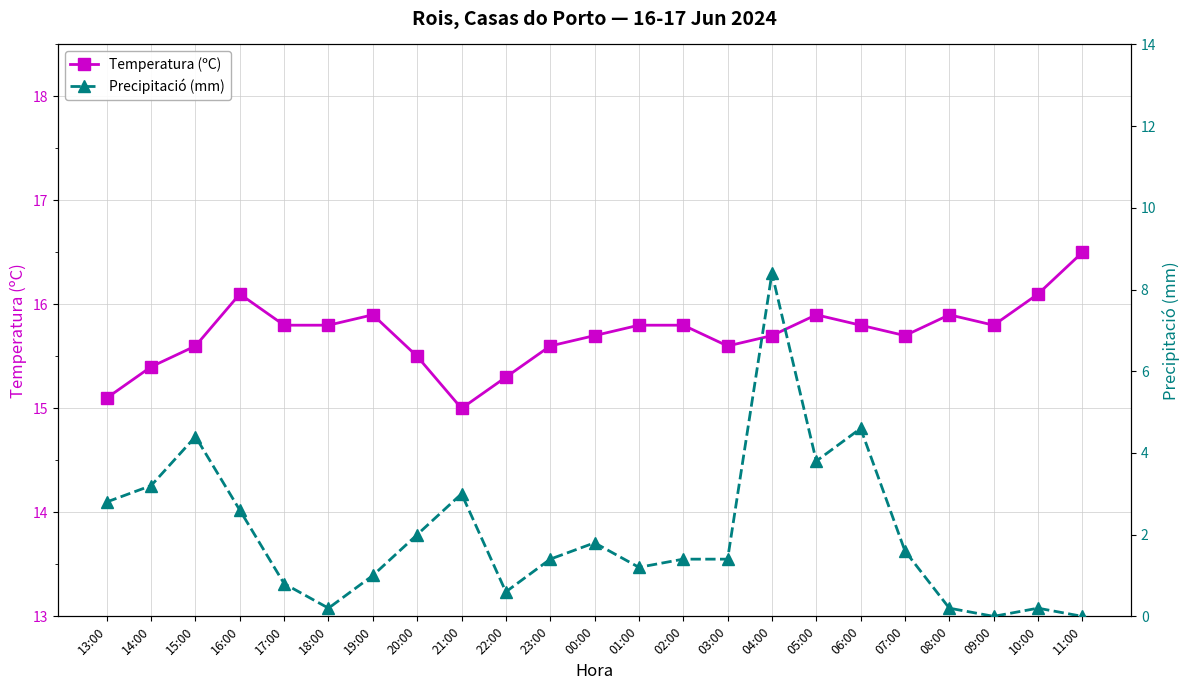

Reading left to right, transcribe all the data shown in this chart.

Temperatura (ºC): 13:00=15.1	14:00=15.4	15:00=15.6	16:00=16.1	17:00=15.8	18:00=15.8	19:00=15.9	20:00=15.5	21:00=15.0	22:00=15.3	23:00=15.6	00:00=15.7	01:00=15.8	02:00=15.8	03:00=15.6	04:00=15.7	05:00=15.9	06:00=15.8	07:00=15.7	08:00=15.9	09:00=15.8	10:00=16.1	11:00=16.5
Precipitació (mm): 13:00=2.8	14:00=3.2	15:00=4.4	16:00=2.6	17:00=0.8	18:00=0.2	19:00=1.0	20:00=2.0	21:00=3.0	22:00=0.6	23:00=1.4	00:00=1.8	01:00=1.2	02:00=1.4	03:00=1.4	04:00=8.4	05:00=3.8	06:00=4.6	07:00=1.6	08:00=0.2	09:00=0.0	10:00=0.2	11:00=0.0